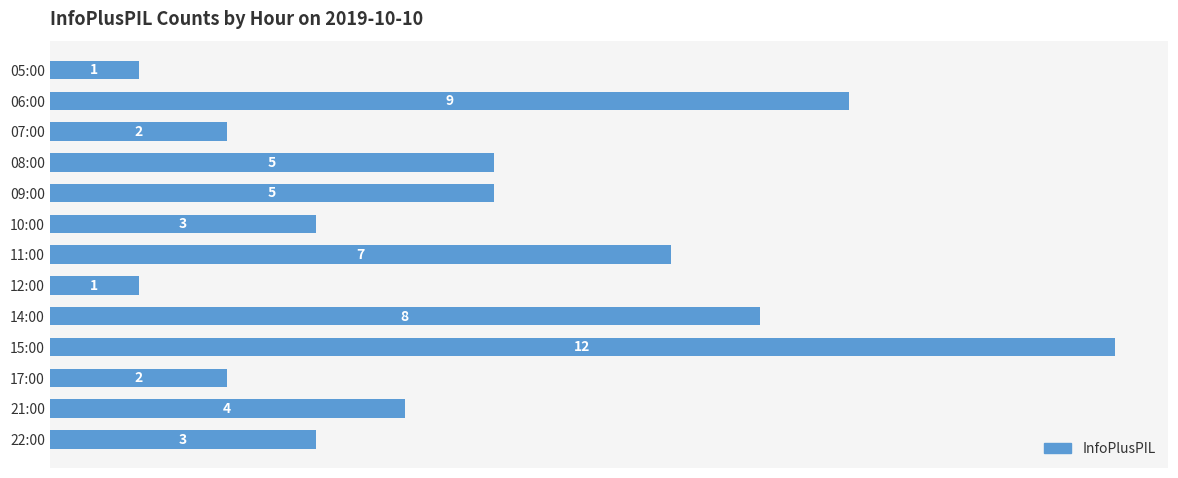

What is the value of the 8th bar from the top?

1